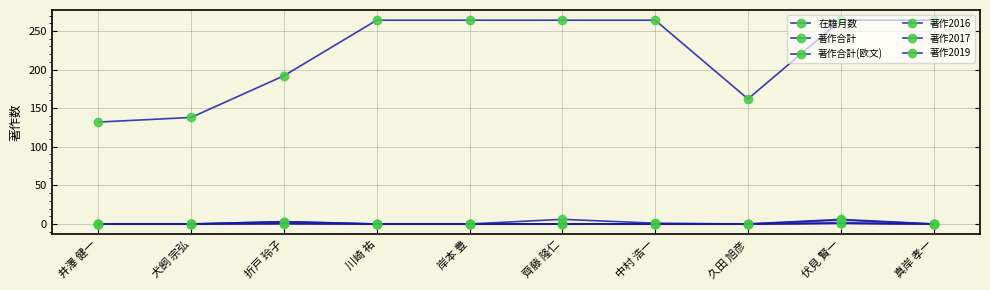

Is this an area chart (filled region under the line)?

No